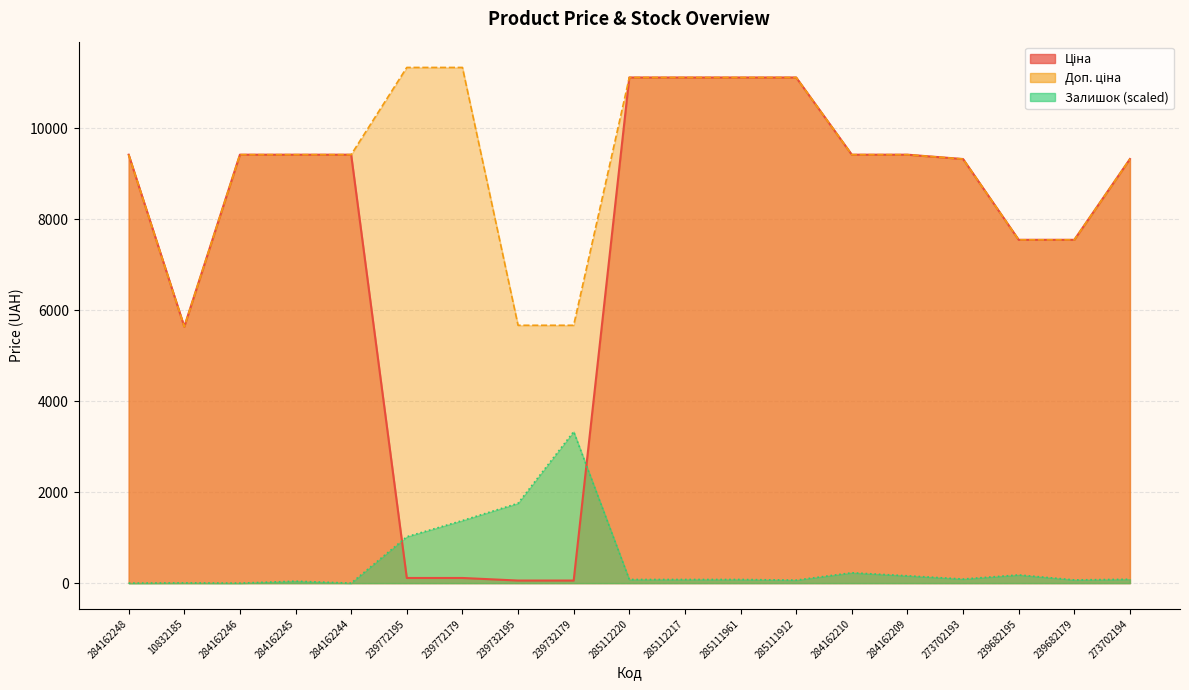

The value of Доп. ціна at 285112217 is 2877.7. True or false?

False